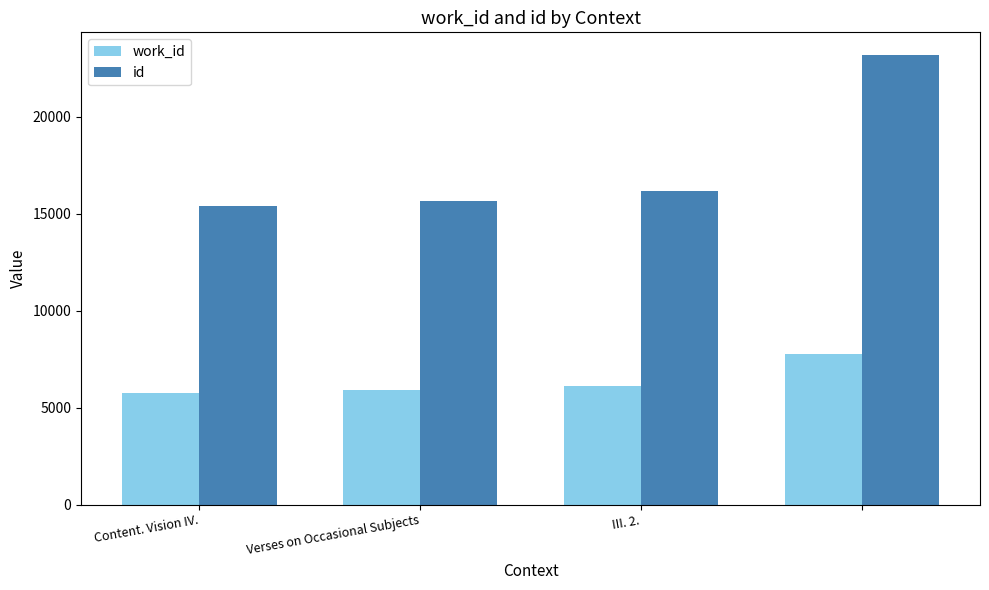

How many distinct data groups are displayed?

2